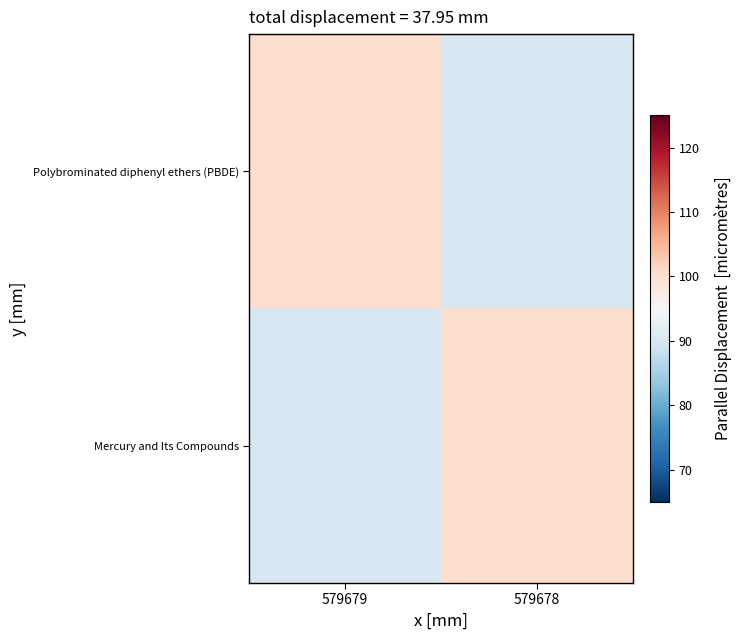

Which series has the largest total across all categories?

Polybrominated diphenyl ethers (PBDE)